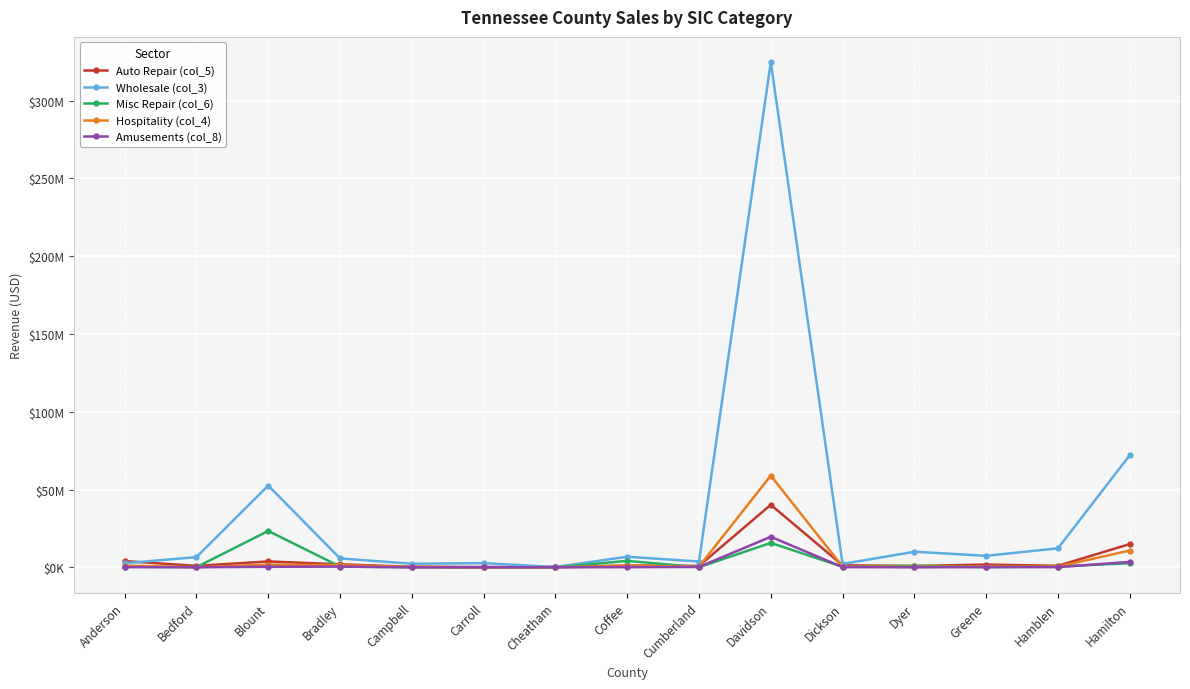

What are all the series names shown in the legend?

Auto Repair (col_5), Wholesale (col_3), Misc Repair (col_6), Hospitality (col_4), Amusements (col_8)